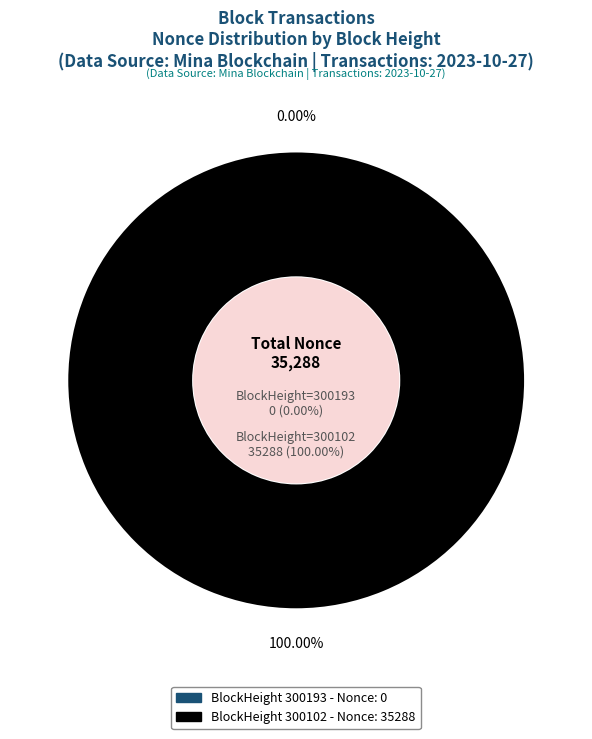

Is 300193 the majority of the pie?

No